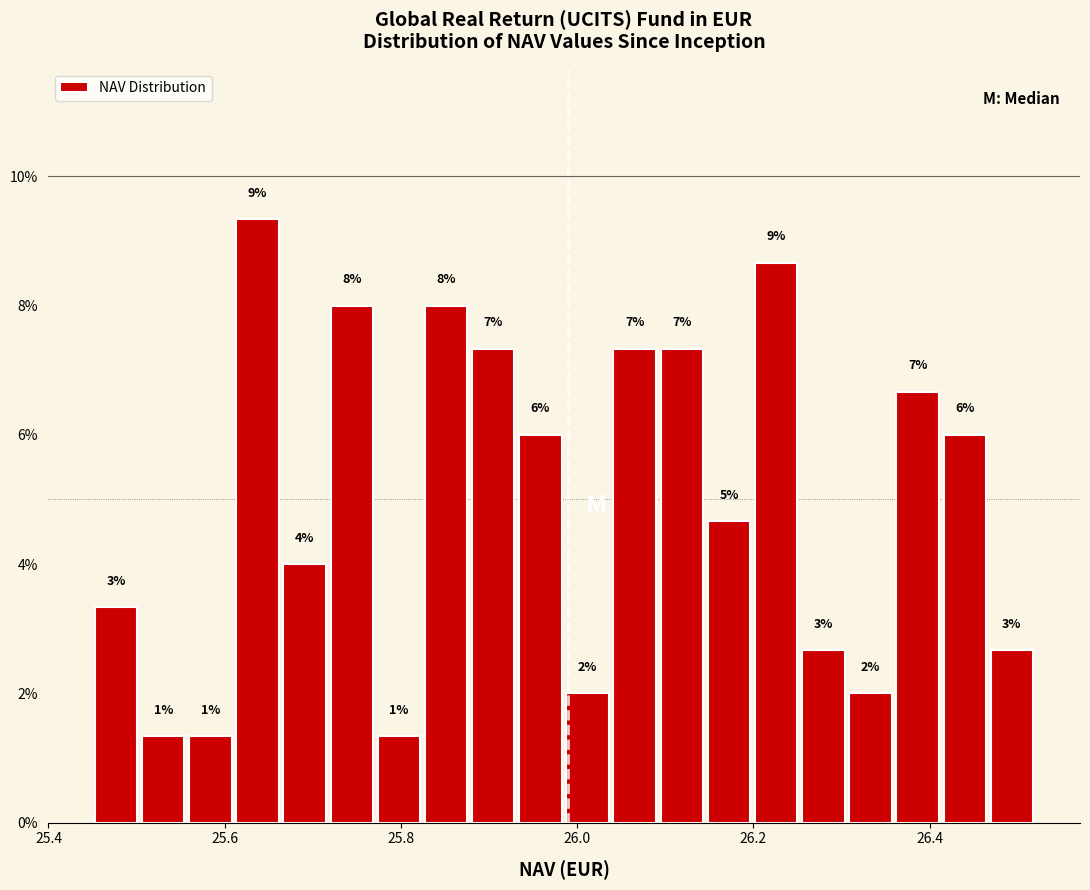

Around what value on the x-axis is the tallest bar? Give the approximate position of its centre, as read against the axis.

25.64